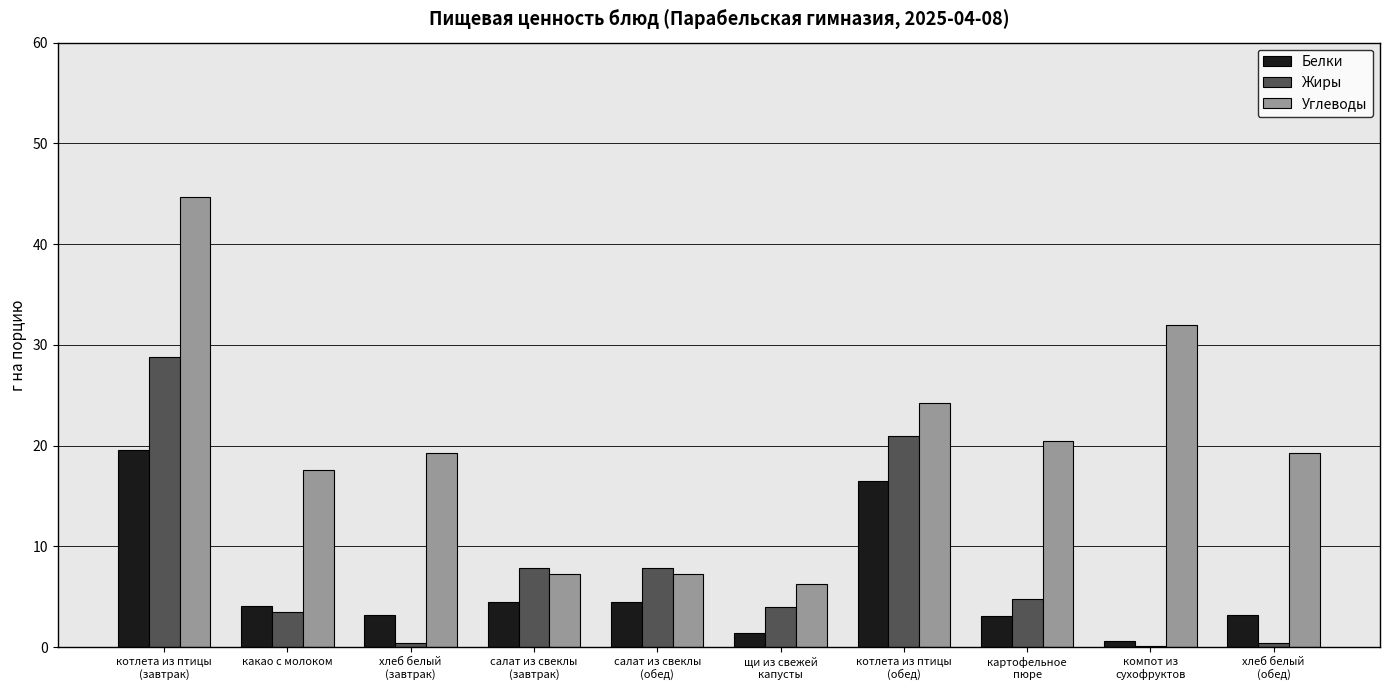

What is the difference between the Белки values at хлеб белый
(завтрак) and картофельное
пюре?

0.1